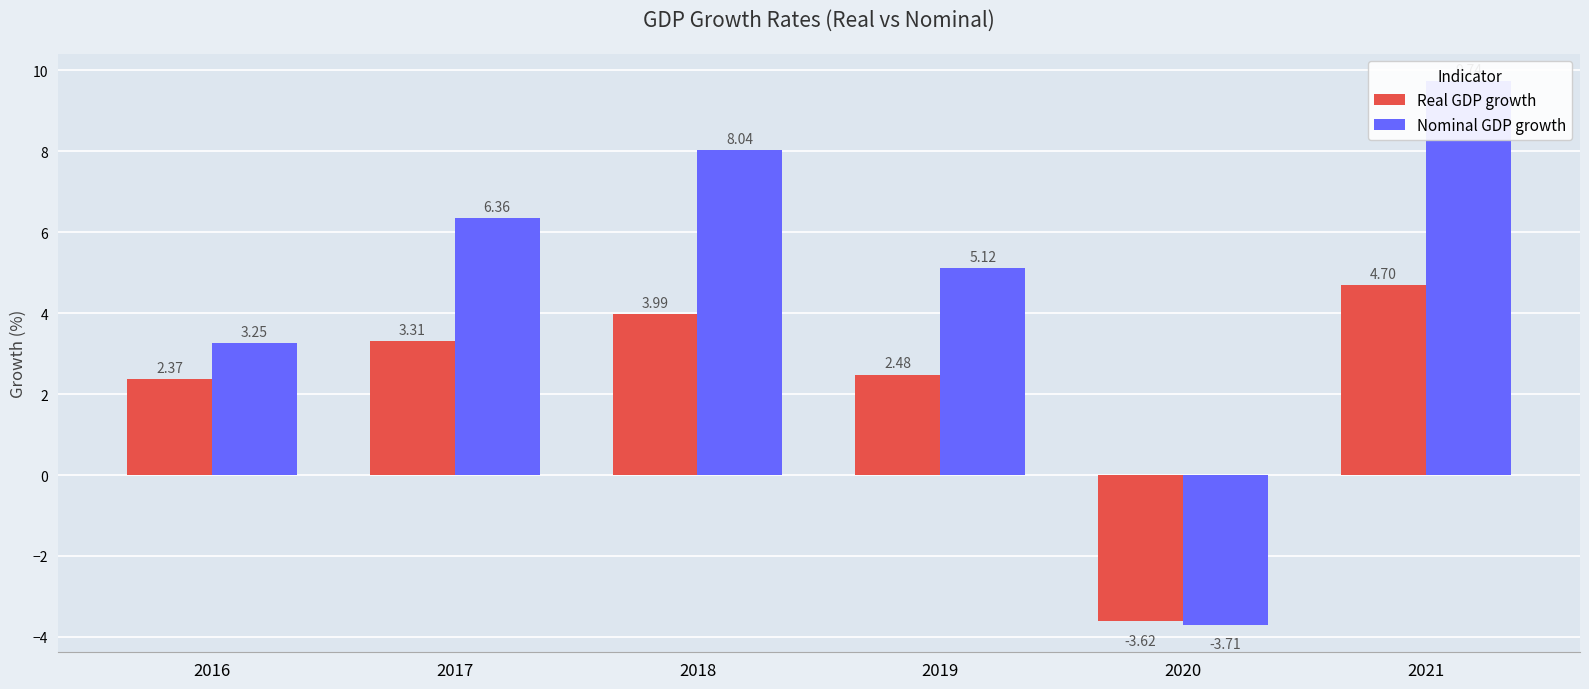

At which label does Nominal GDP growth first exceed 6?

2017